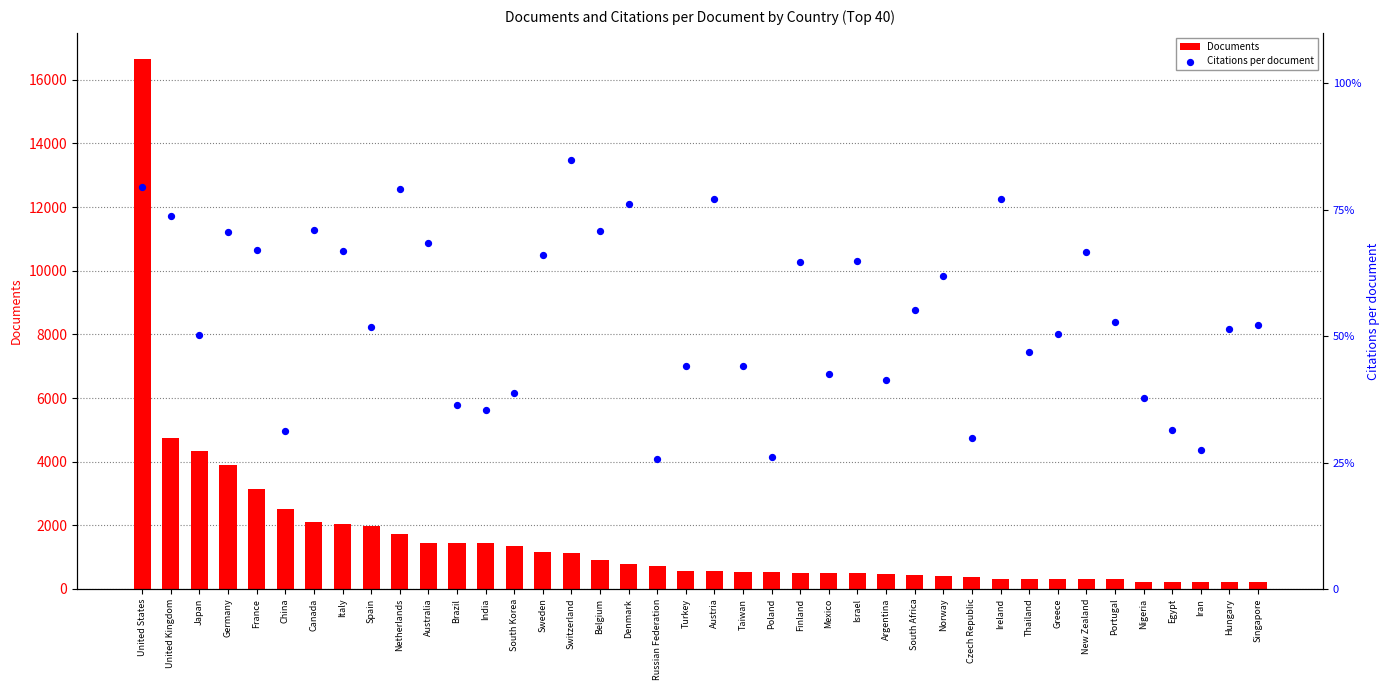

Which series has the largest total across all categories?

Documents